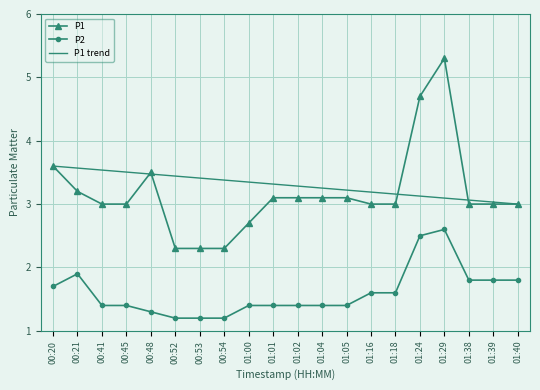

Reading left to right, extract all data points from this chart.

P1: 3.6	3.2	3.0	3.0	3.5	2.3	2.3	2.3	2.7	3.1	3.1	3.1	3.1	3.0	3.0	4.7	5.3	3.0	3.0	3.0
P2: 1.7	1.9	1.4	1.4	1.3	1.2	1.2	1.2	1.4	1.4	1.4	1.4	1.4	1.6	1.6	2.5	2.6	1.8	1.8	1.8
P1 trend: 3.6	3.6	3.5	3.5	3.5	3.4	3.4	3.4	3.3	3.3	3.3	3.3	3.2	3.2	3.2	3.1	3.1	3.1	3.0	3.0